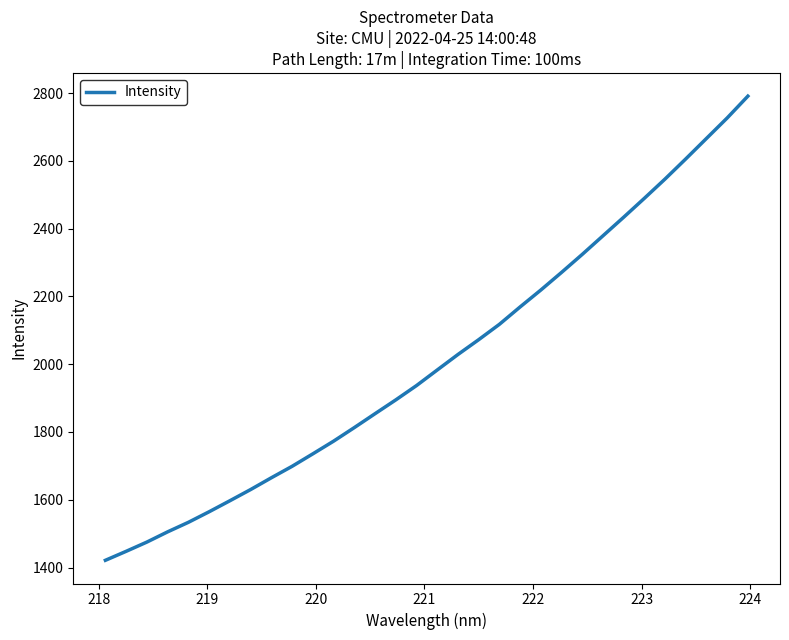

What is the greatest value displayed?

2790.9